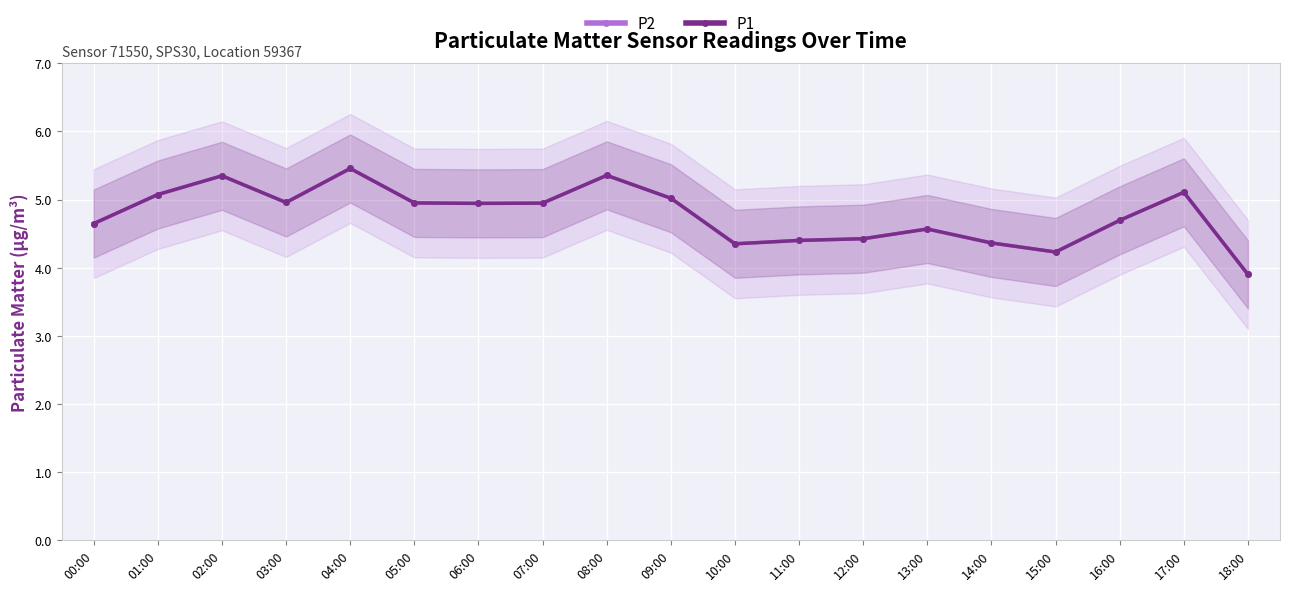

Between 14:00 and 01:00, which is larger?

01:00